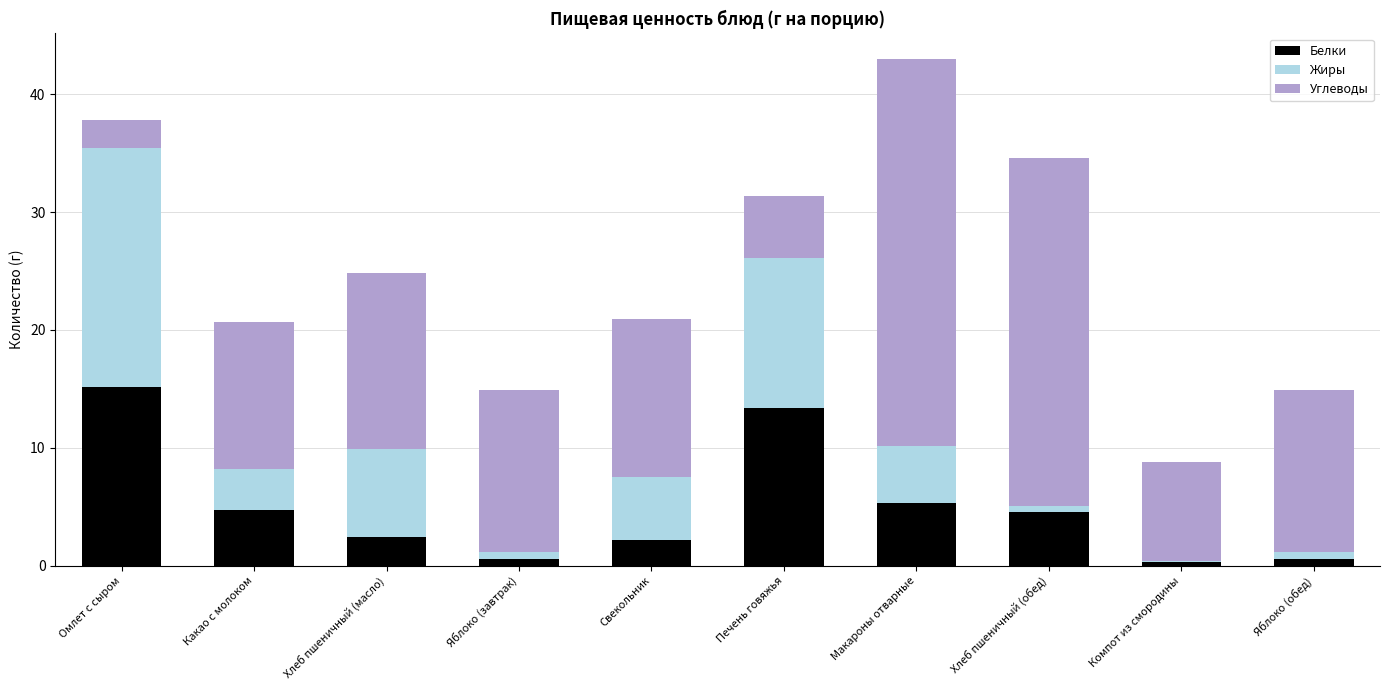

At which category is the sum across all series the highest?

Макароны отварные